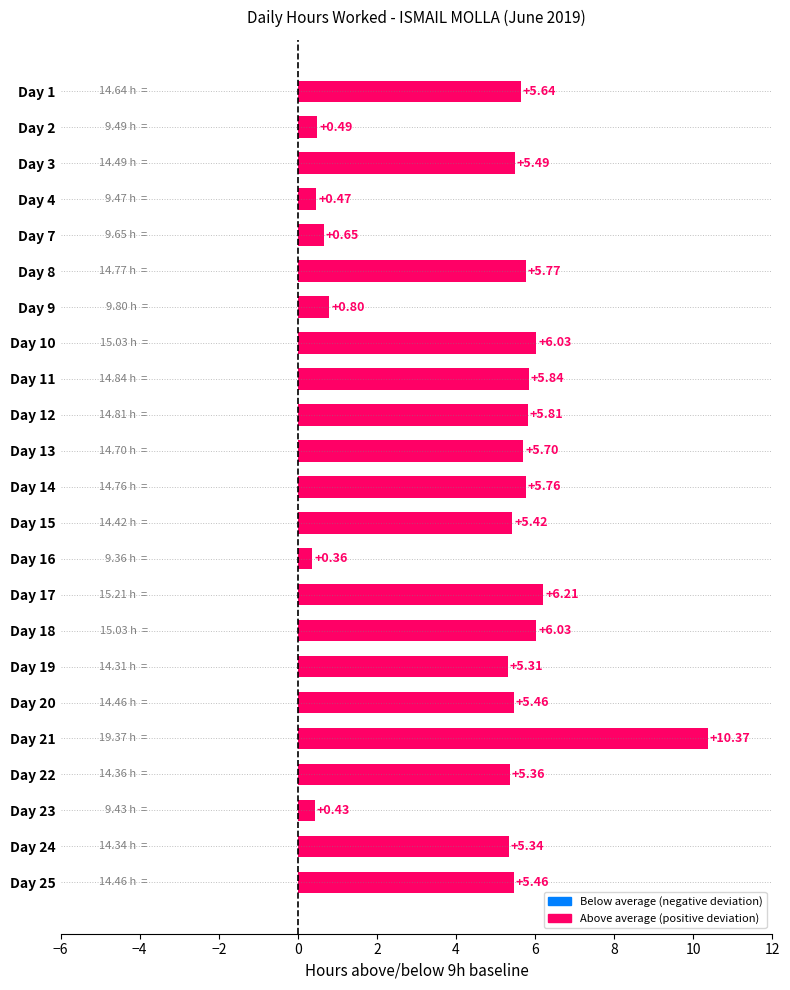

What is the change in value from Day 3 to Day 8?

+0.3